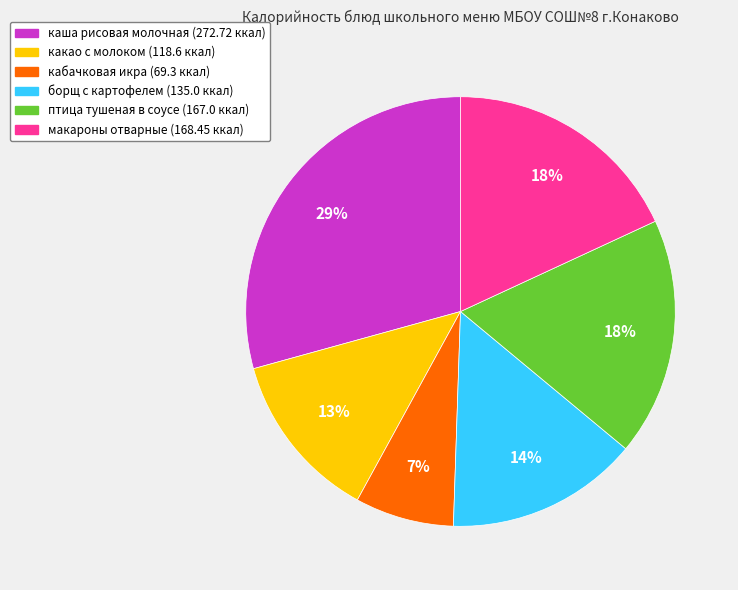

Does птица тушеная в соусе account for over 50% of the chart?

No